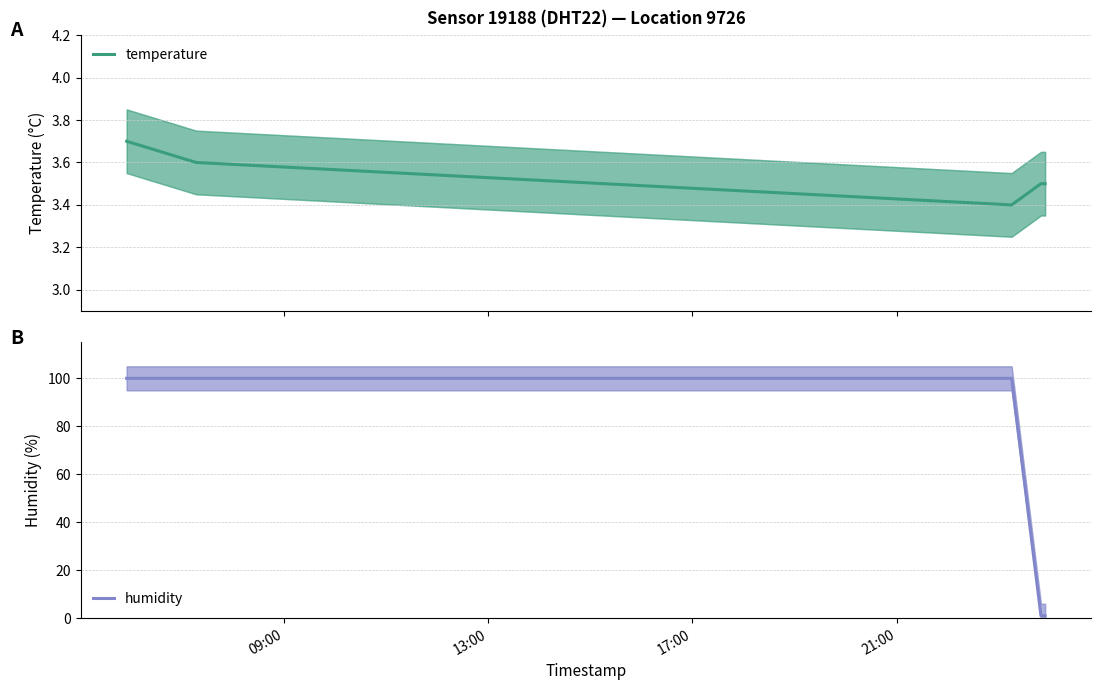

What is the difference between the second highest and second lowest values in the temperature series?

0.1